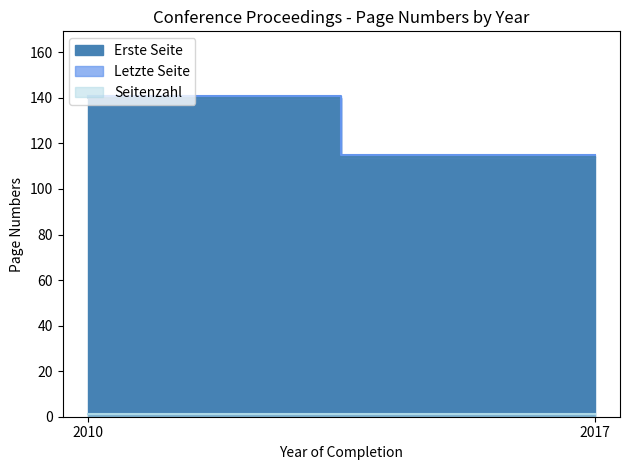

Is it true that Letzte Seite equals 48 at 2017?

False